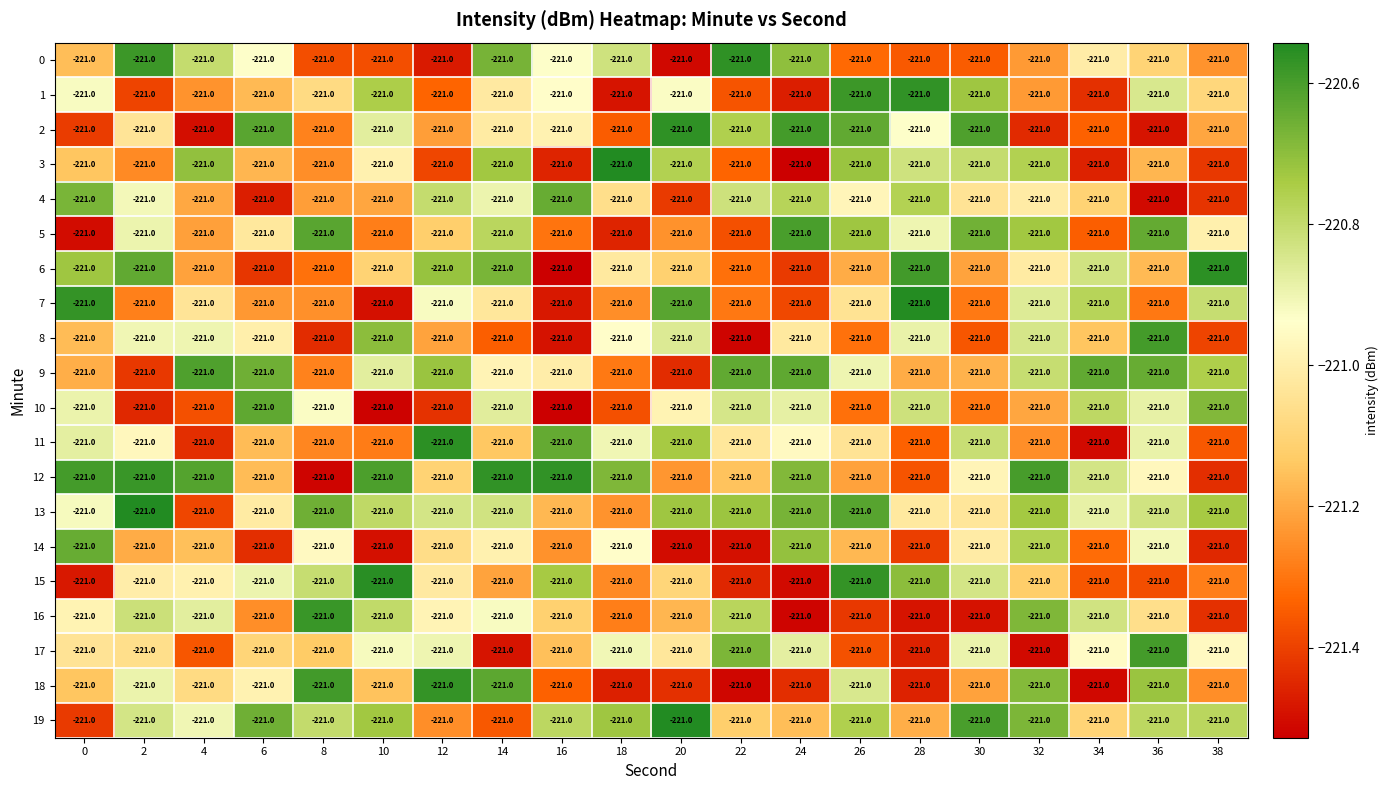

How many values in the 0 series are below -221?

12